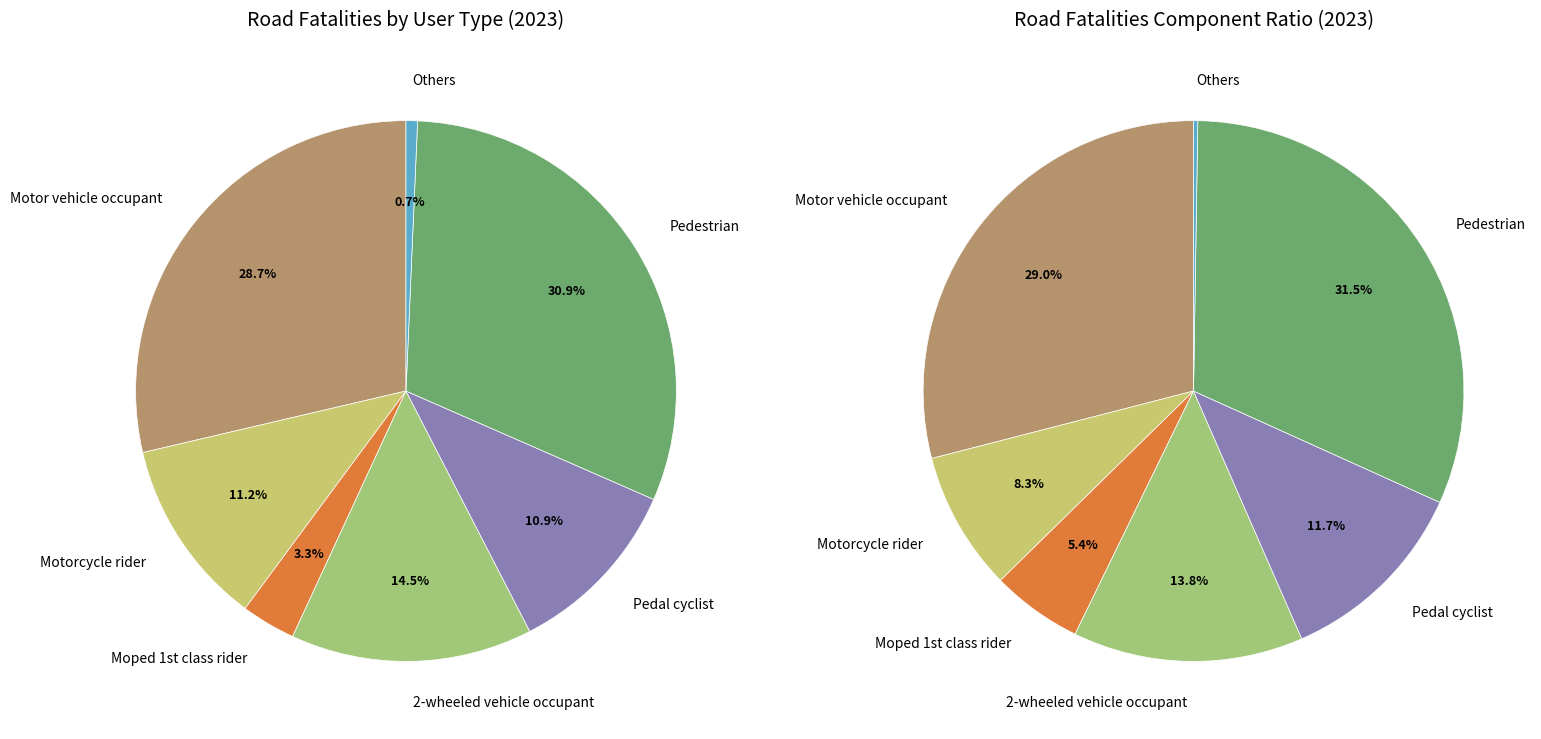

The 2-wheeled vehicle occupant slice represents 14% of the pie. True or false?

True